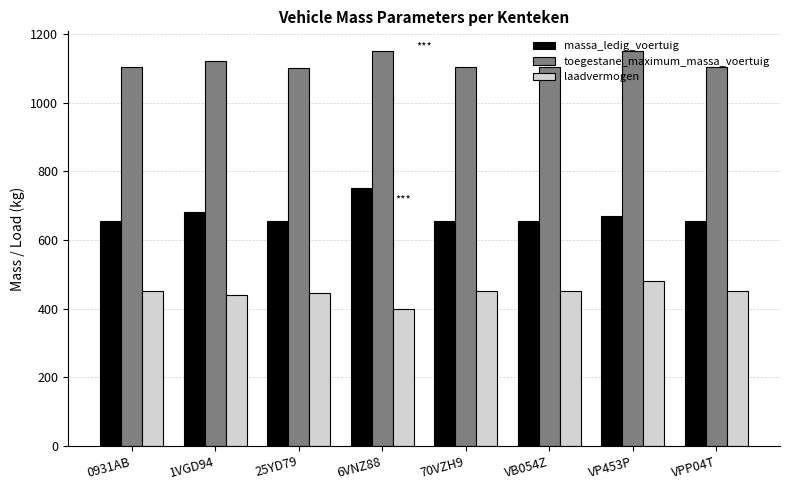

What is the sum of the toegestane_maximum_massa_voertuig values at 25YD79 and VB054Z?

2205